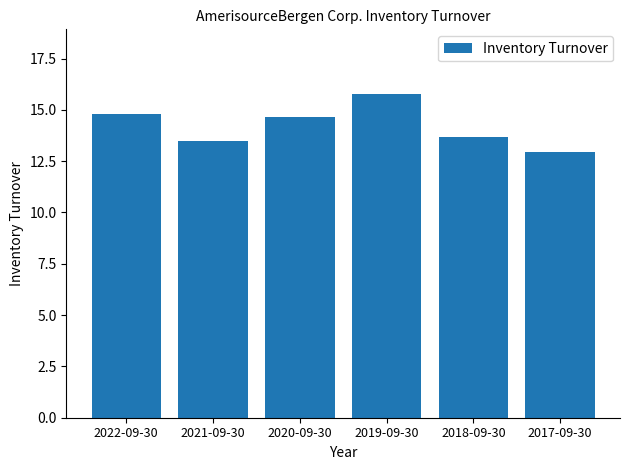

Reading left to right, what are all the values shown in this chart?

2022-09-30=14.8	2021-09-30=13.5	2020-09-30=14.7	2019-09-30=15.8	2018-09-30=13.7	2017-09-30=13.0